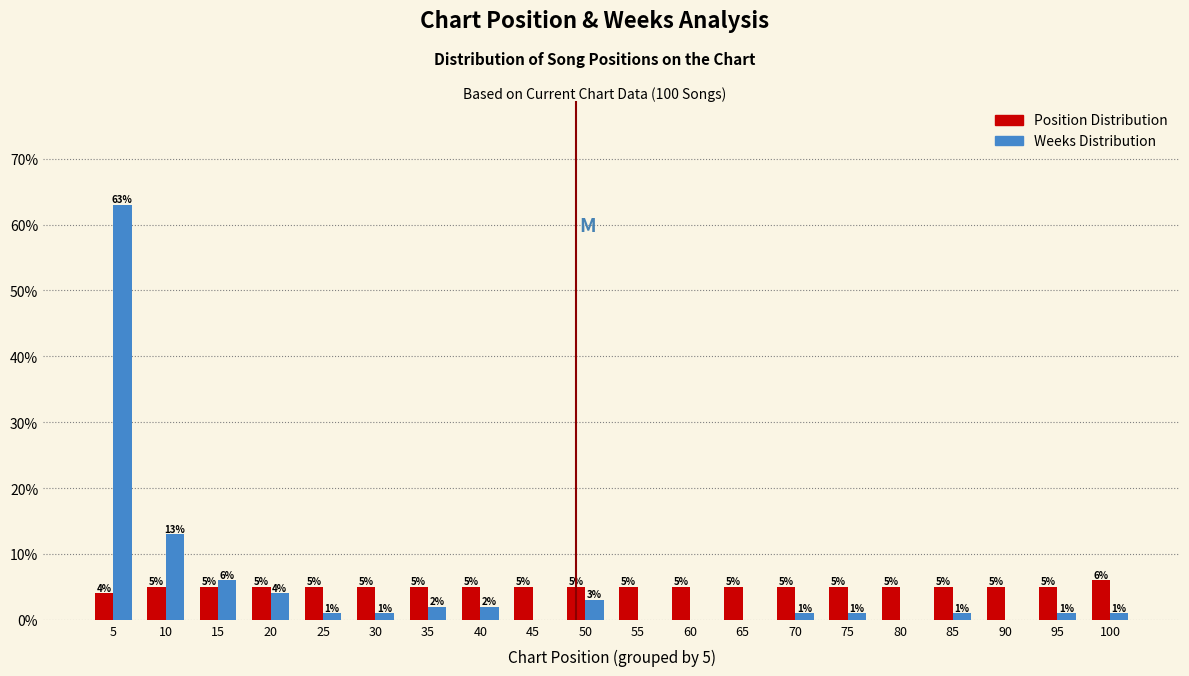

Reading right to left, what are all the values shown in this chart?

Position Distribution: 100=6	95=5	90=5	85=5	80=5	75=5	70=5	65=5	60=5	55=5	50=5	45=5	40=5	35=5	30=5	25=5	20=5	15=5	10=5	5=4
Weeks Distribution: 100=1	95=1	90=0	85=1	80=0	75=1	70=1	65=0	60=0	55=0	50=3	45=0	40=2	35=2	30=1	25=1	20=4	15=6	10=13	5=63